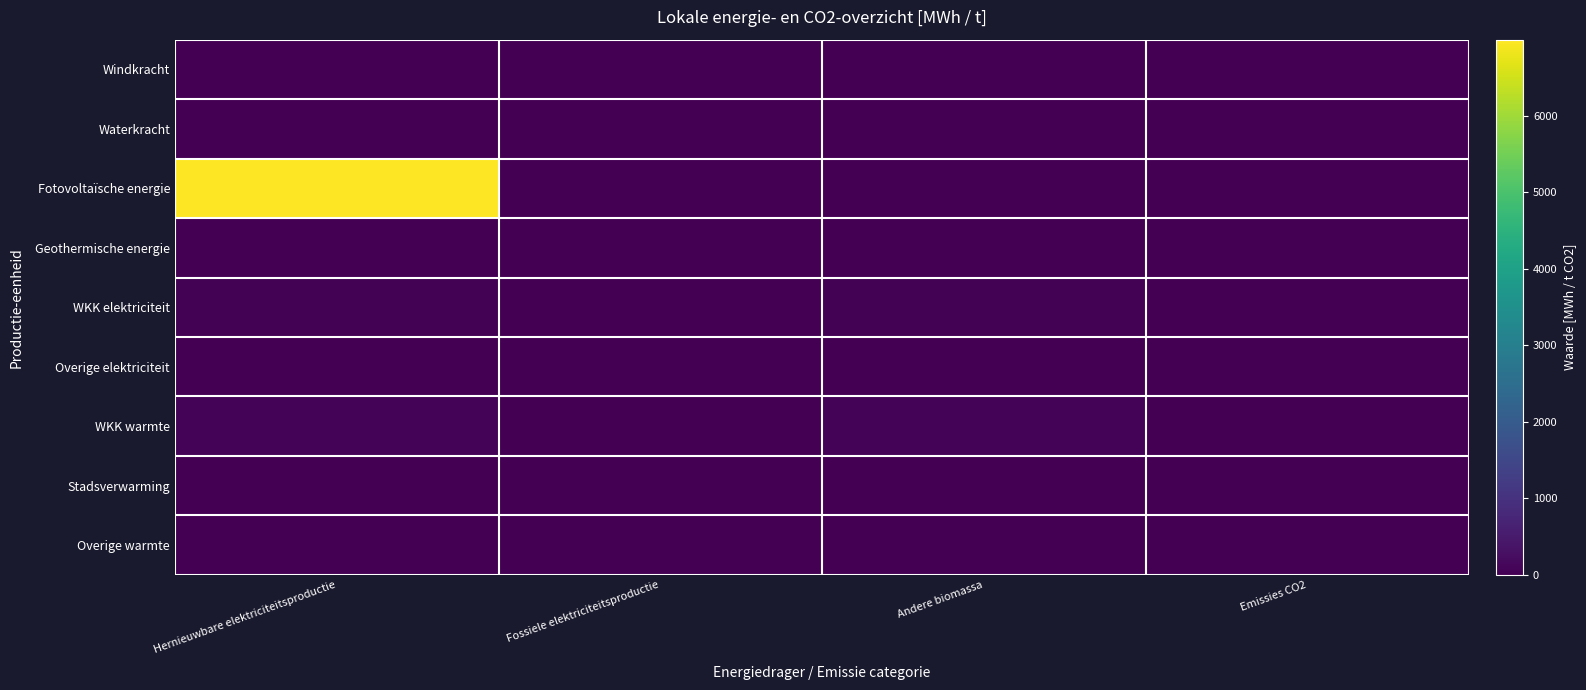

Between Hernieuwbare elektriciteitsproductie and Fossiele elektriciteitsproductie, which is larger?

Hernieuwbare elektriciteitsproductie